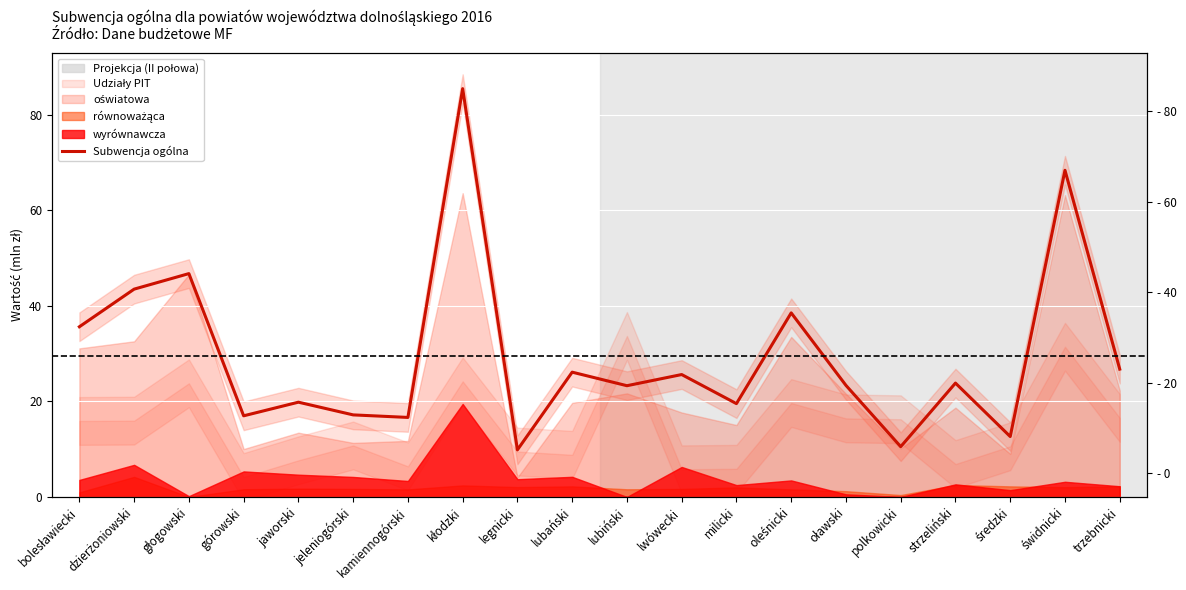

True or false: the data has more than 2 interior local peaks.

True